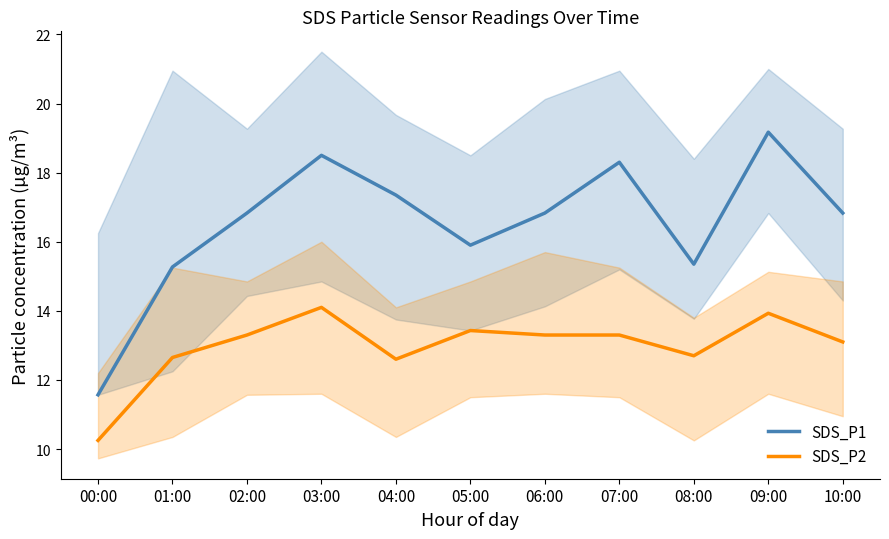

What is the label of the 9th point from the right?

02:00